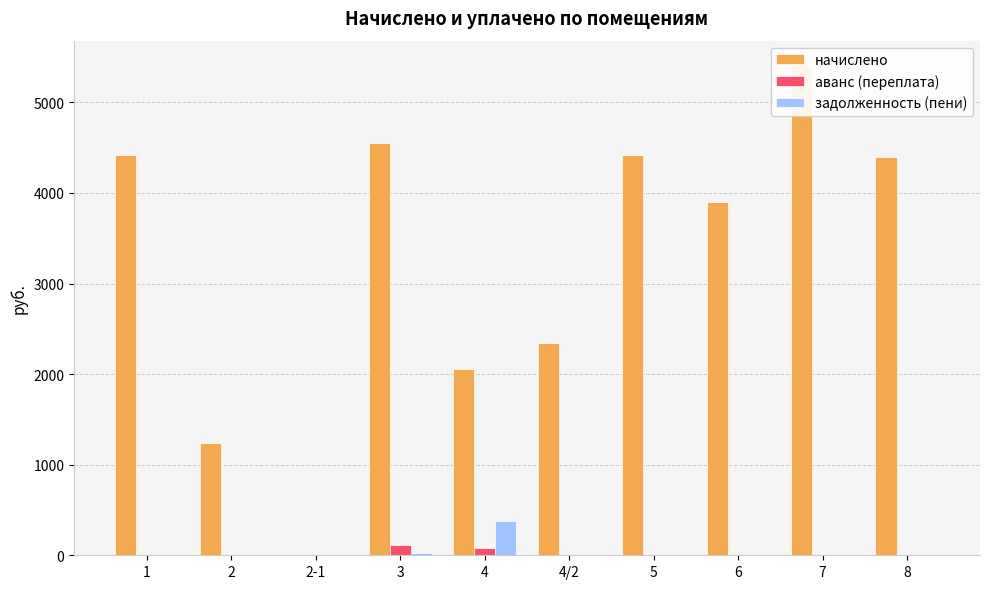

How many groups of bars are there?

10